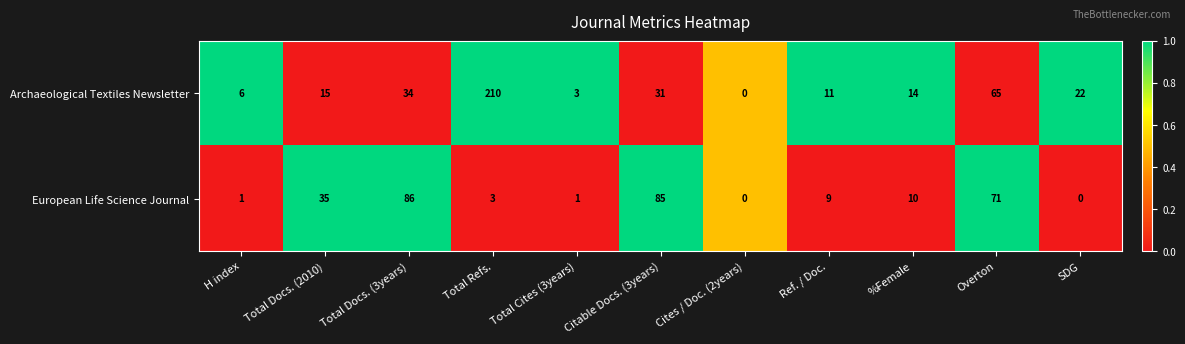

What is the difference between the highest and lowest values at Overton?

6